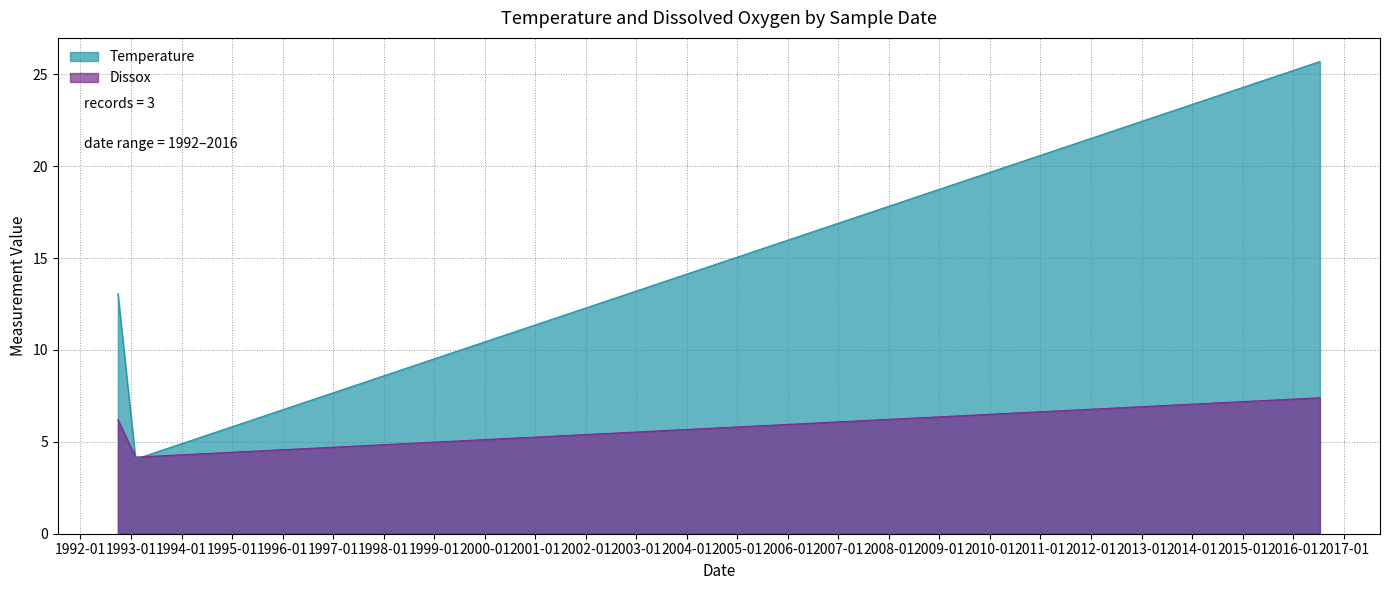

How many lines are shown in the chart?

2